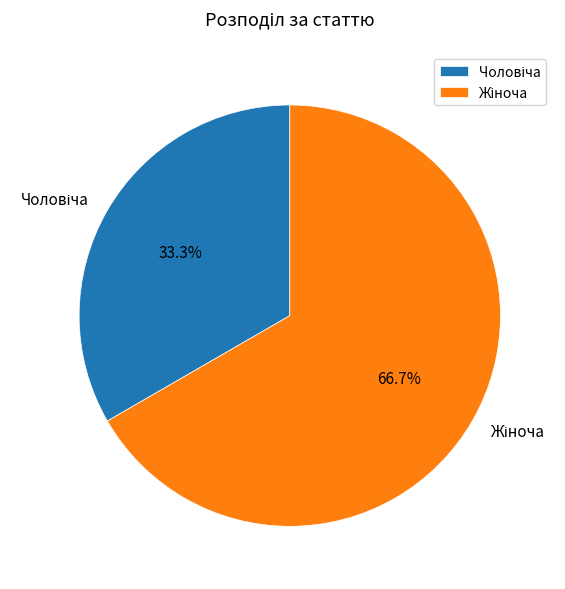

Is there a majority slice in this chart?

Yes